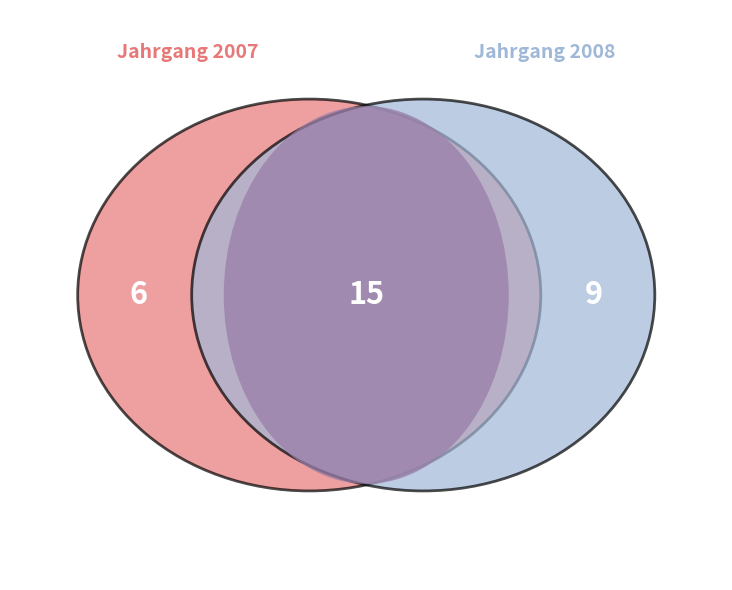

To the nearest percent, what is the combined percentage of 2008 and 2007?

100%